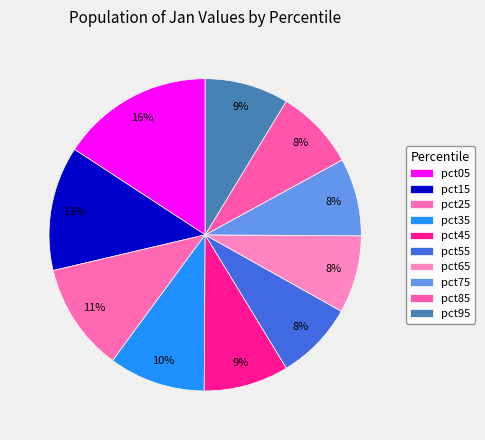

What percentage is the pct85 slice, to the nearest percent?

8%